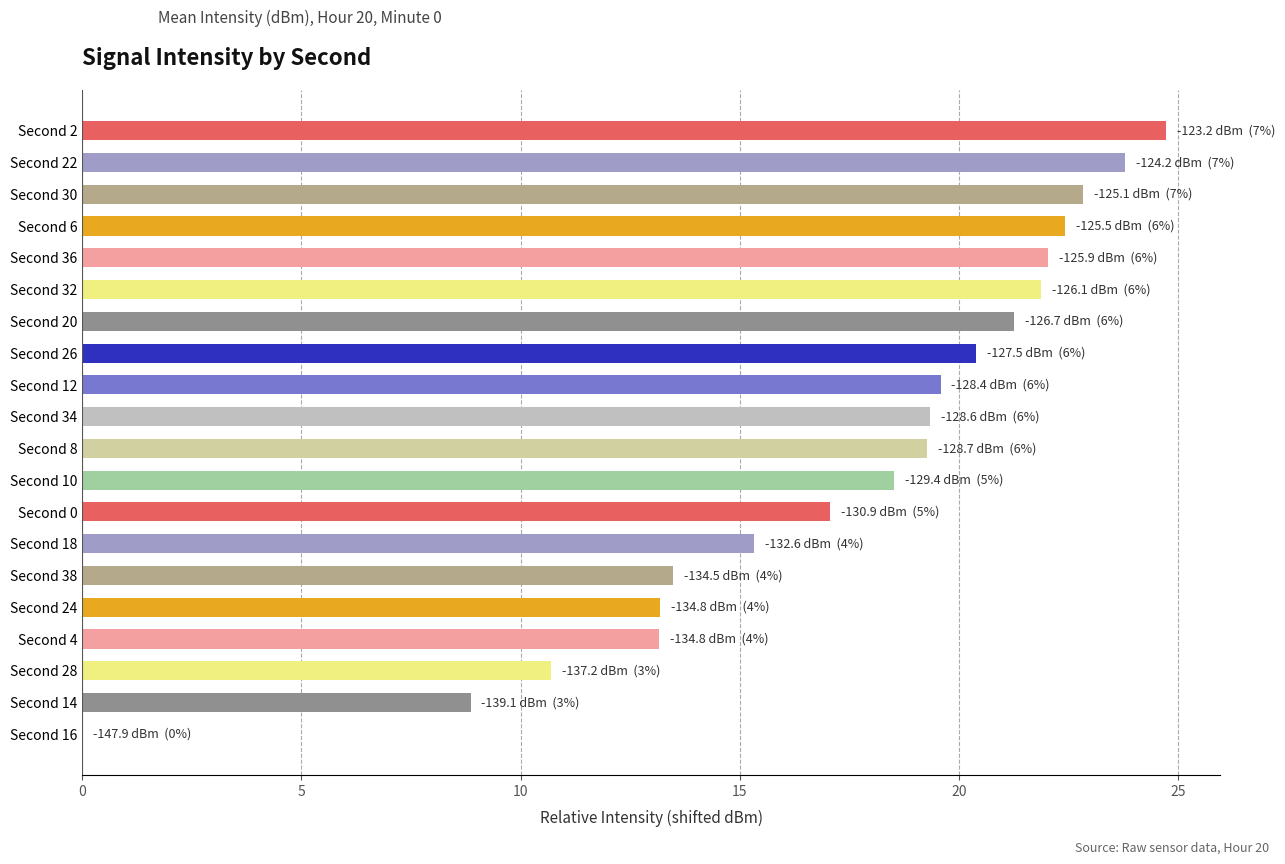

What is the sum of all values?

347.8